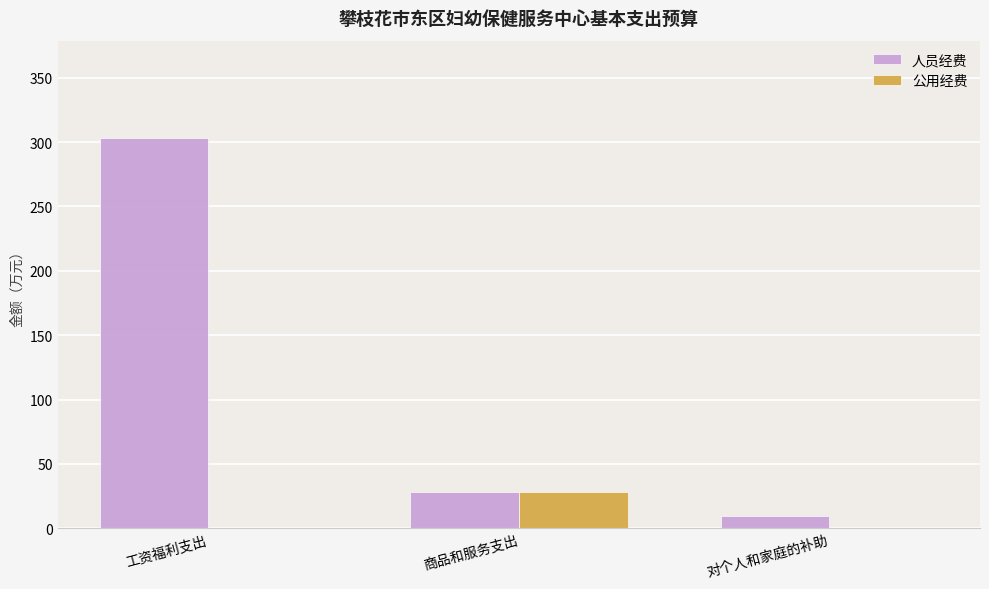

The 公用经费 series shows 28.4 at 商品和服务支出. True or false?

True